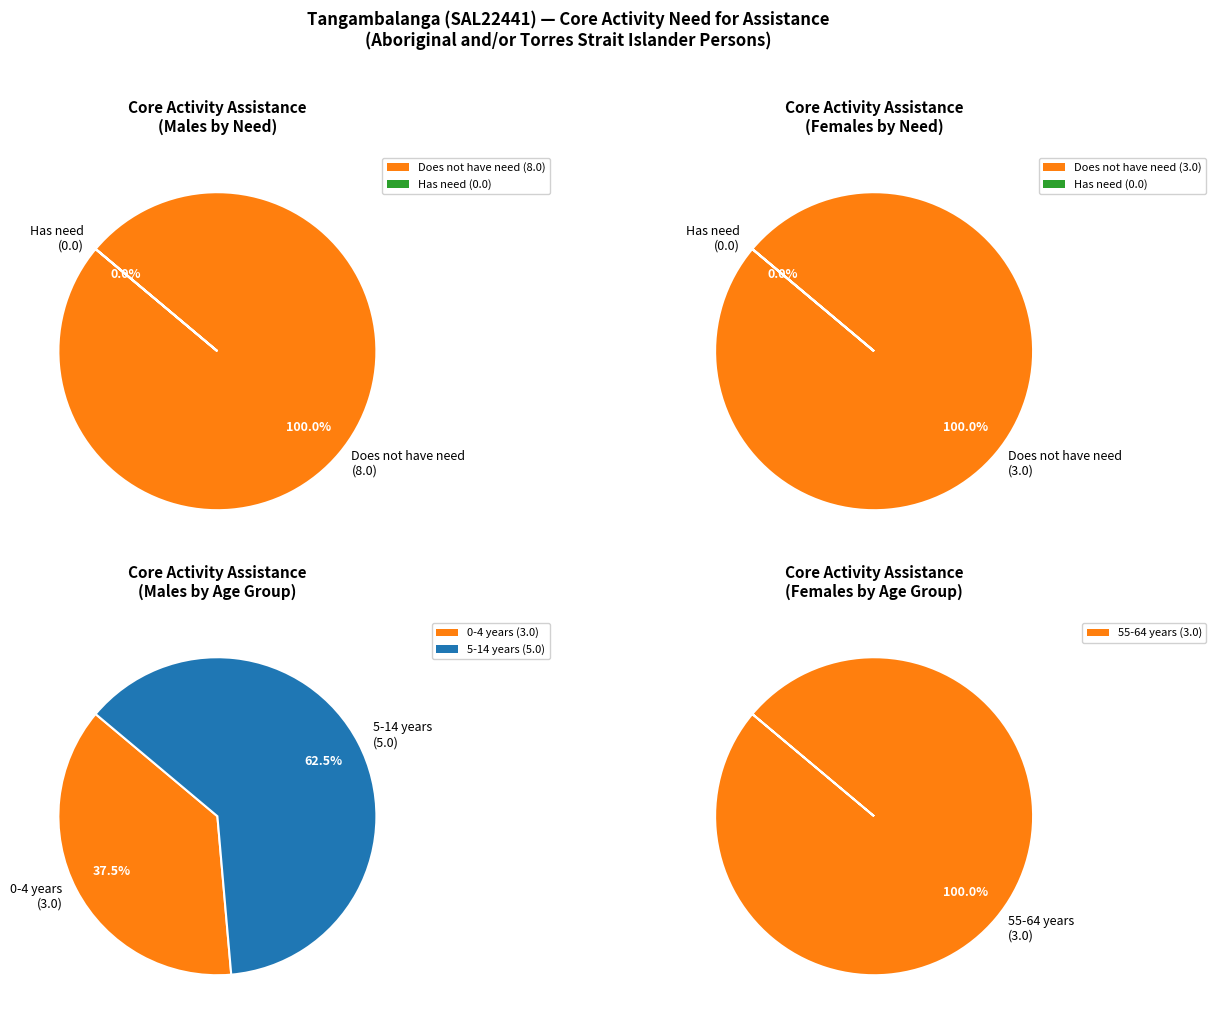

Which category has the biggest portion of the pie?

5-14 years